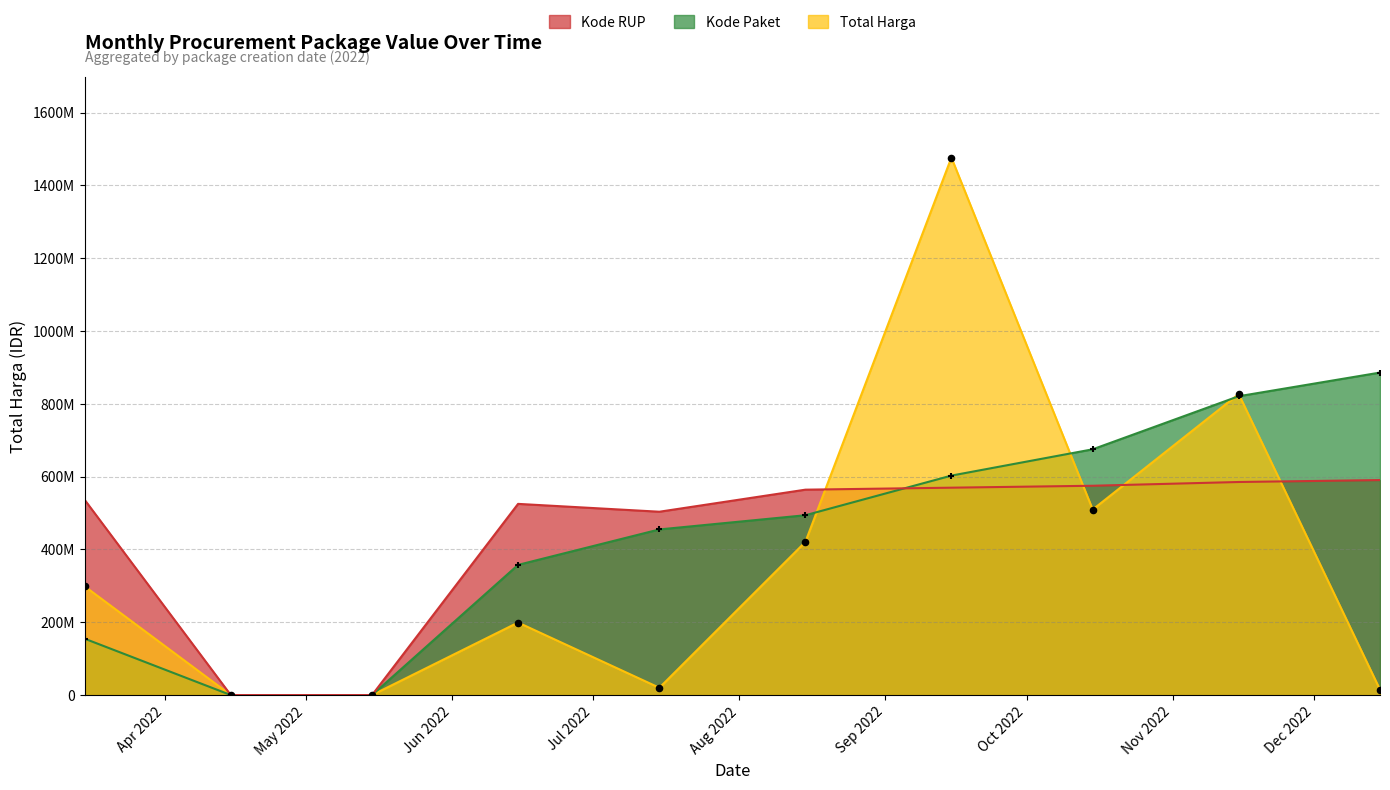

Which series has the widest spread of Y values?

Total Harga